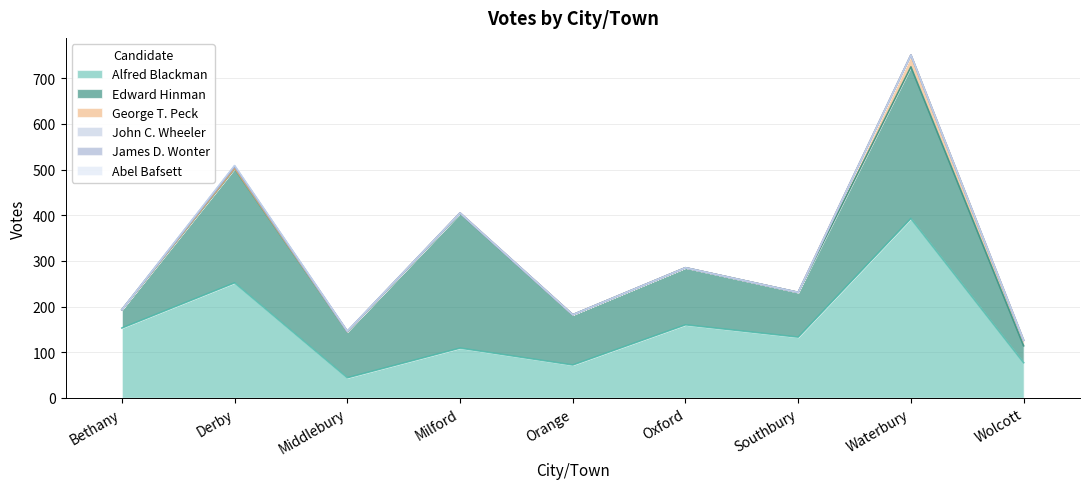

What is the value of the George T. Peck point at the 9th from the left?

12